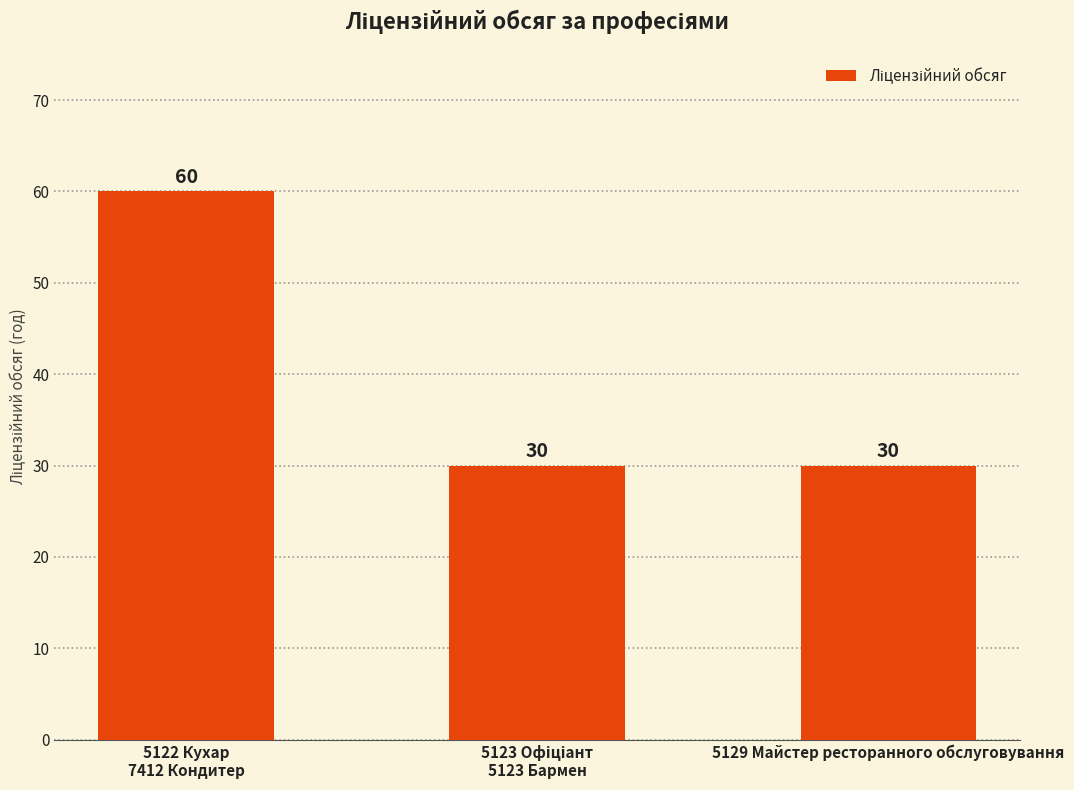

Reading left to right, list all the values displayed in this chart.

60	30	30